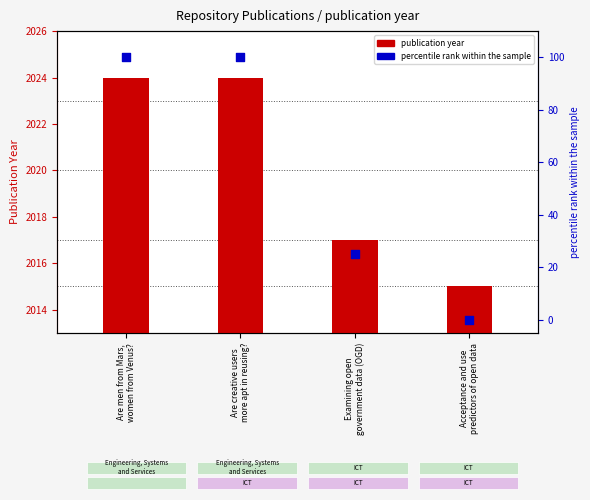

Which series has the largest total across all categories?

publication year